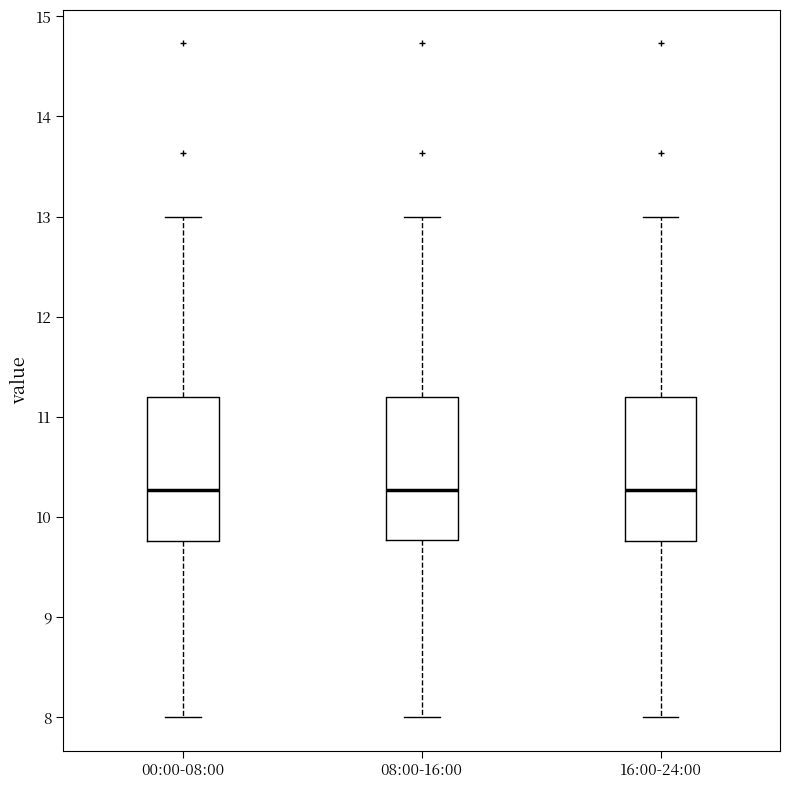

Reading left to right, transcribe this box plot: for each box, give where its median line is, the range the box spans, and where its two whiskers end, as read against the y-axis. The values are not printed on the chart, so give them approximately, as read against the axis.

00:00-08:00: median 10.3, box 9.8 to 11.2, whiskers 8.0 to 13.0
08:00-16:00: median 10.3, box 9.8 to 11.2, whiskers 8.0 to 13.0
16:00-24:00: median 10.3, box 9.8 to 11.2, whiskers 8.0 to 13.0